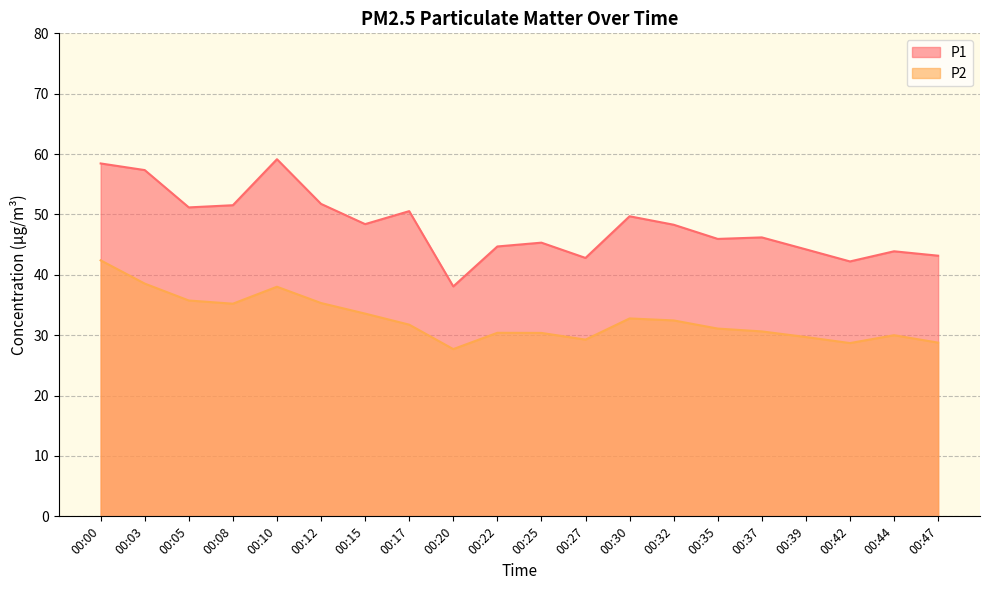

Is it true that P1 equals 50.3 at 00:20?

False